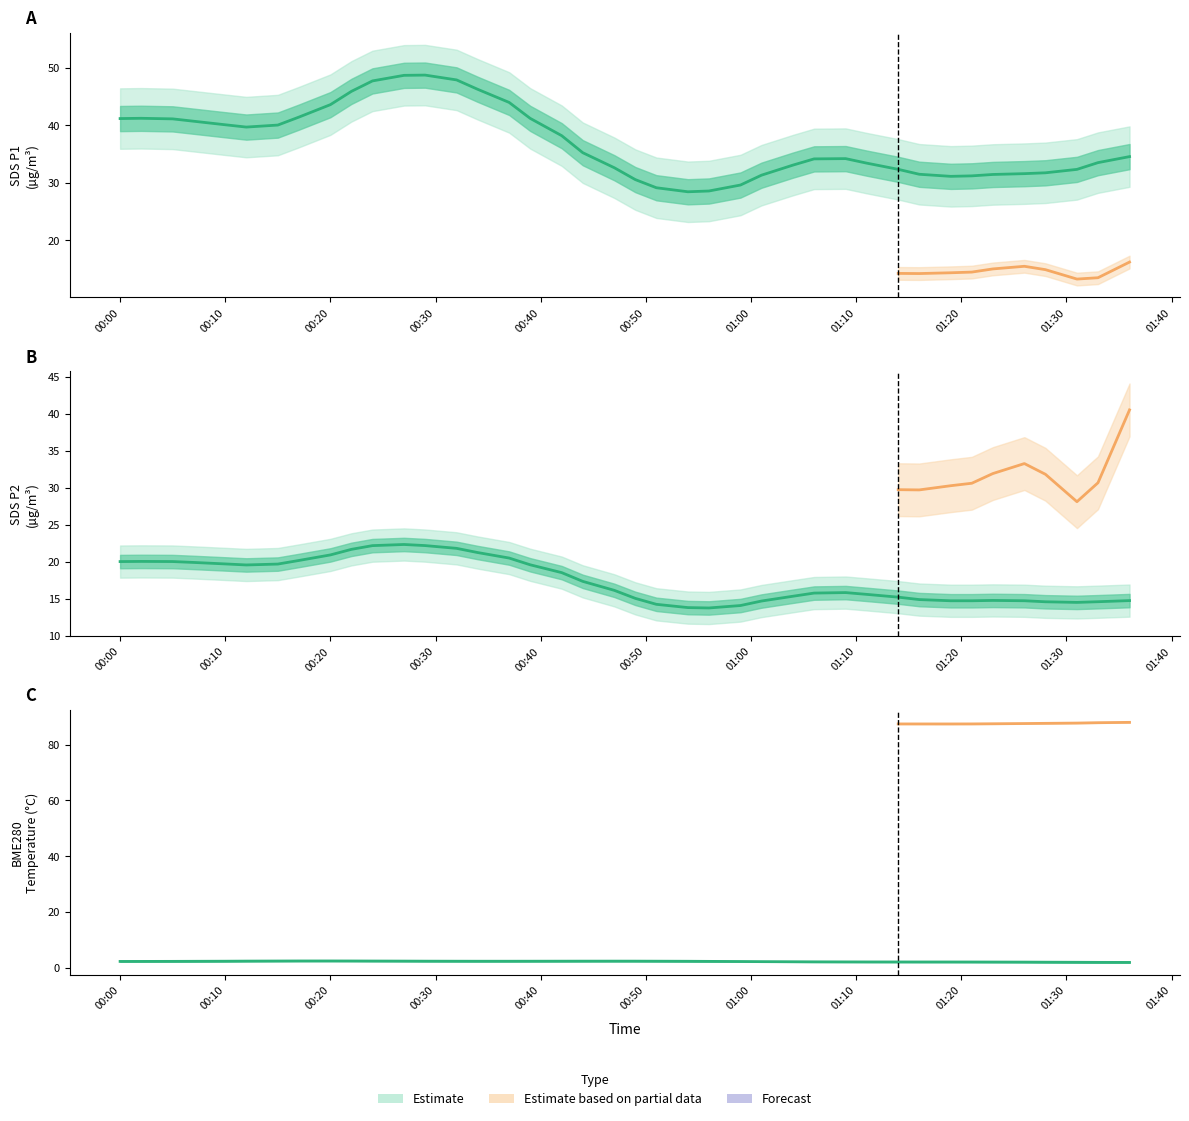

True or false: BME280_humidity and SDS_P1 intersect in this chart.

False